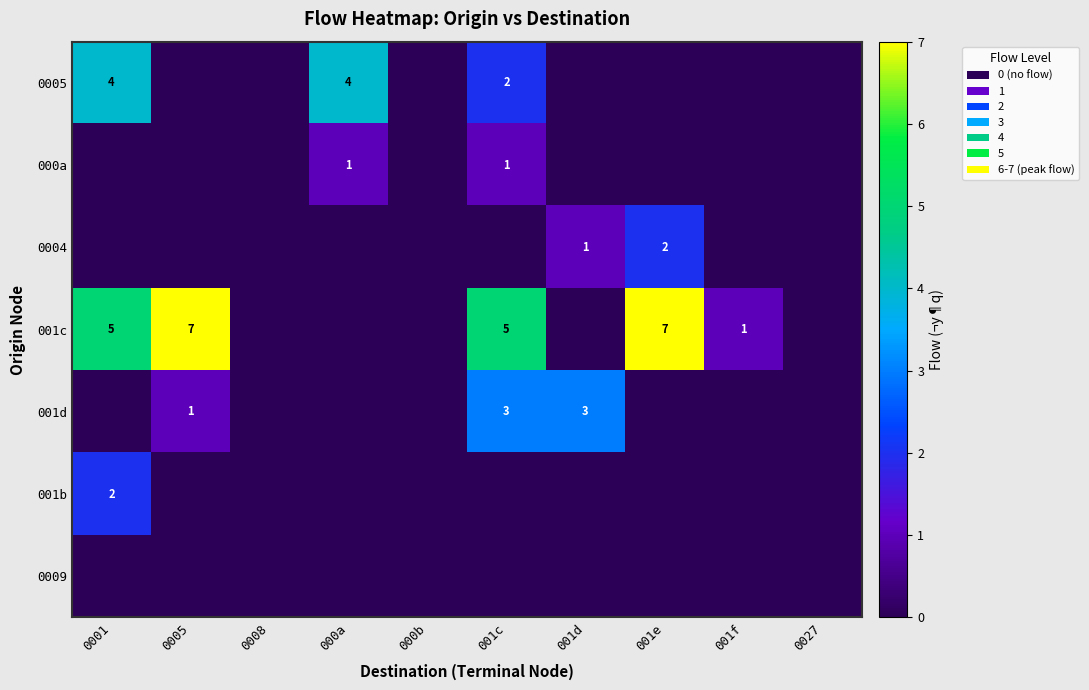

Between 000a and 000b, which series saw the biggest shift?

0005